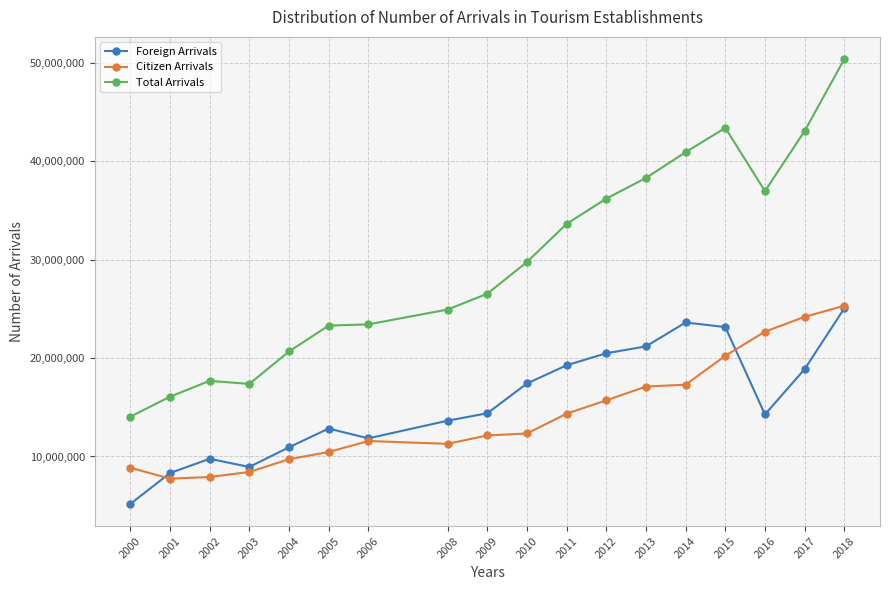

Between which two adjacent categories do Citizen Arrivals and Foreign Arrivals first intersect?

2000 and 2001